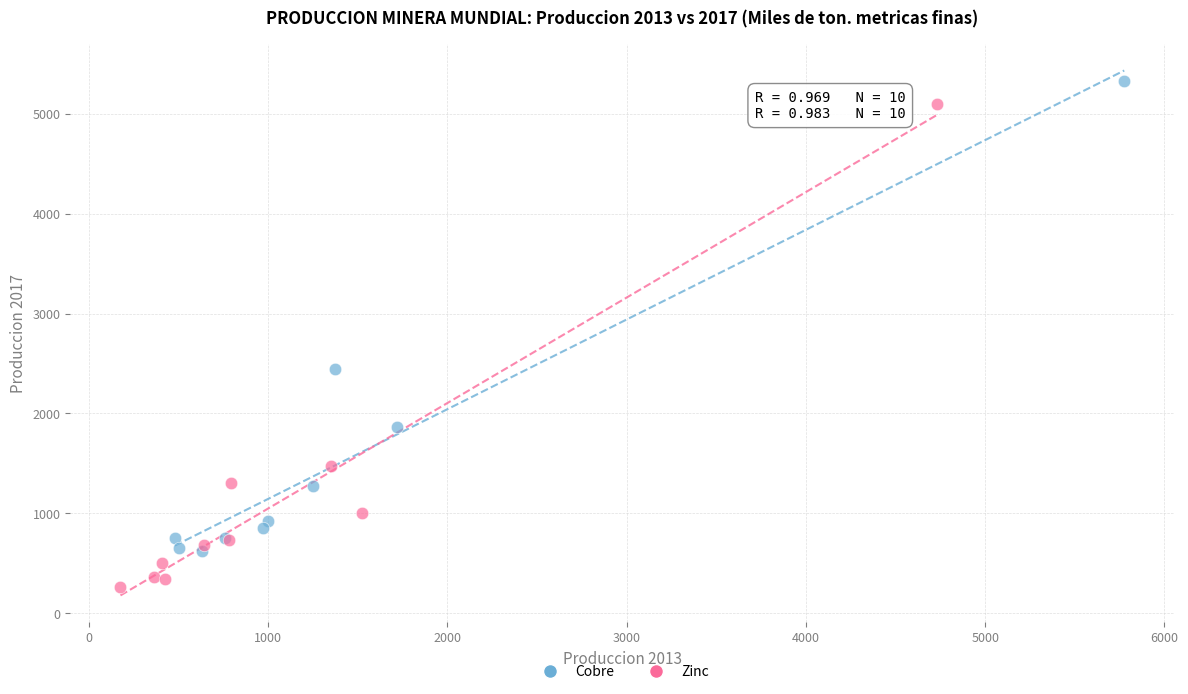

Which series contains the lowest Y value?

Zinc